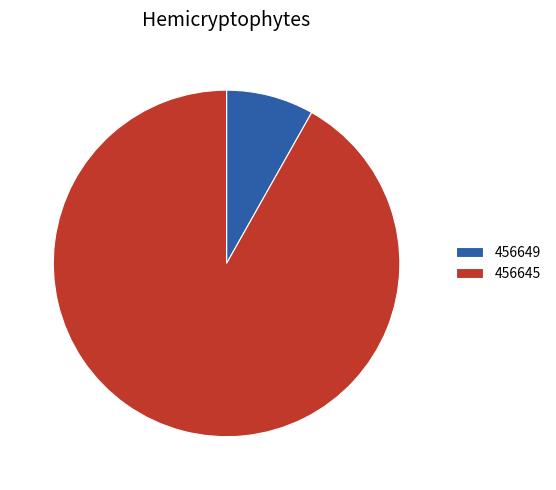

How many segments does this pie chart have?

2